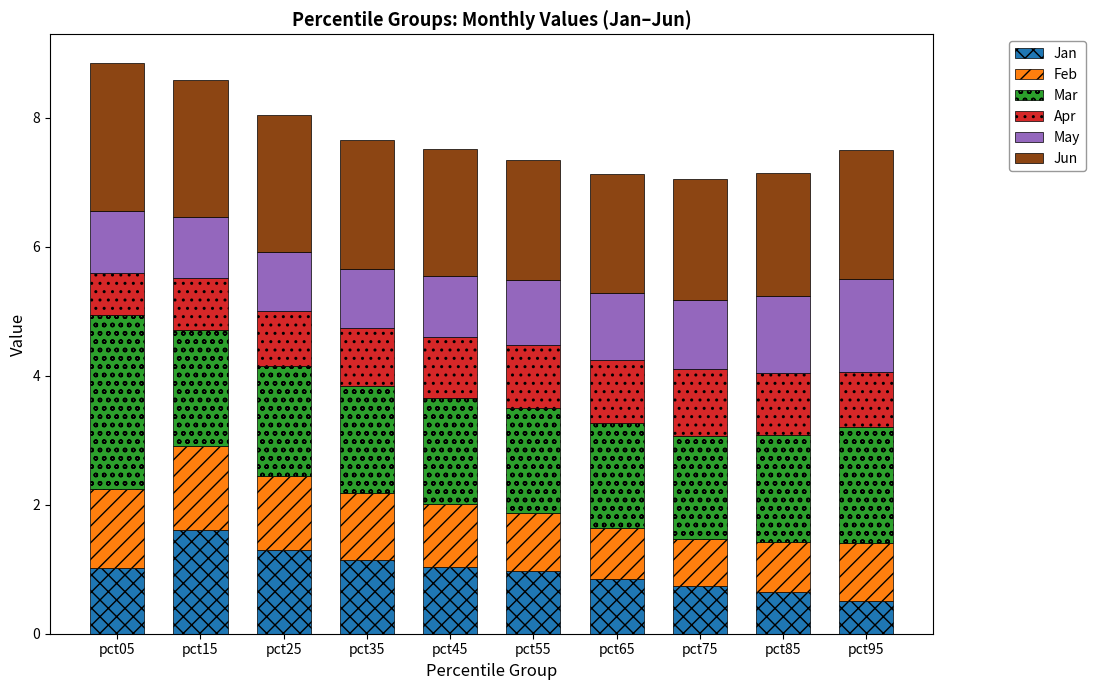

Are the bars horizontal?

No